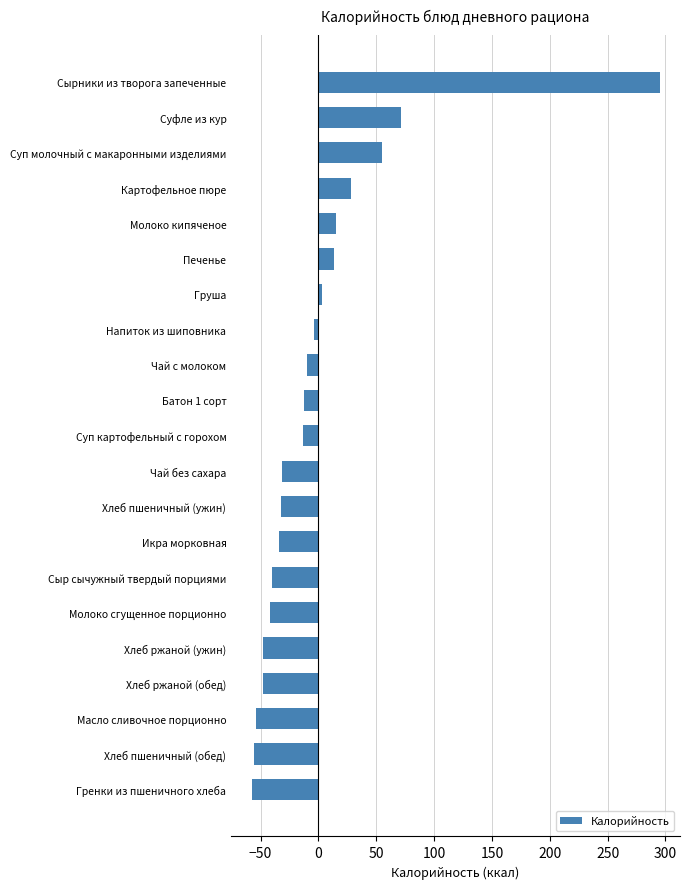

Is it true that the value at Чай с молоком is -10.1?

True